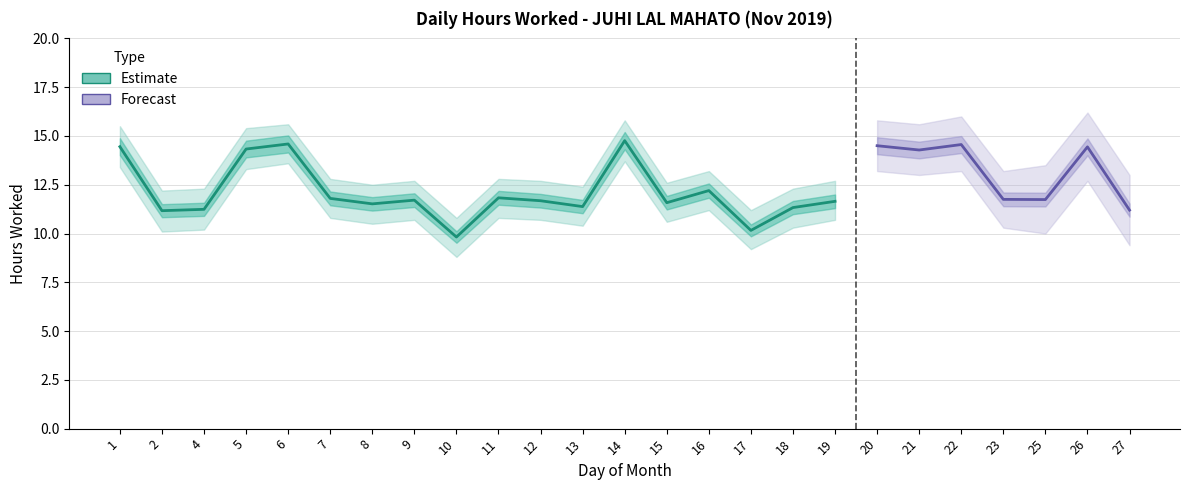

Is it true that Forecast Upper equals 11.1 at 9?

False